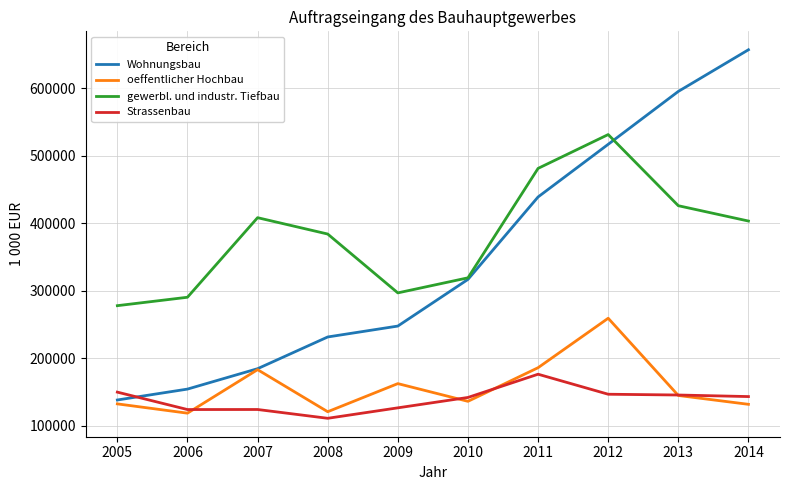

Which series changed the most between 2006 and 2007?

gewerbl. und industr. Tiefbau